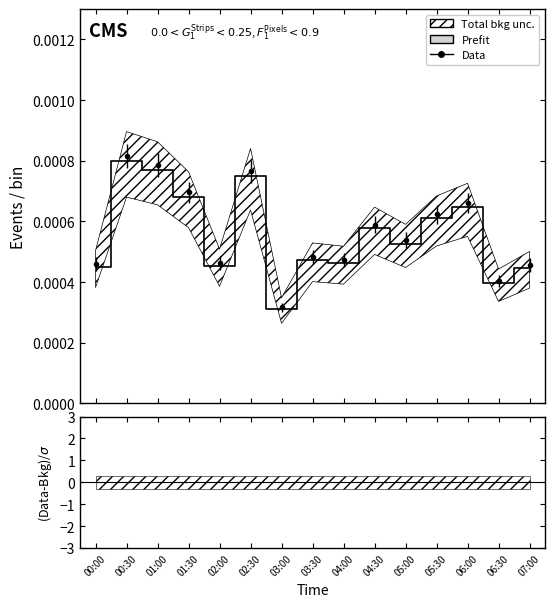

Rank the categories by value from highest to lowest.

00:30, 01:00, 02:30, 01:30, 06:00, 05:30, 04:30, 05:00, 03:30, 04:00, 02:00, 00:00, 07:00, 06:30, 03:00